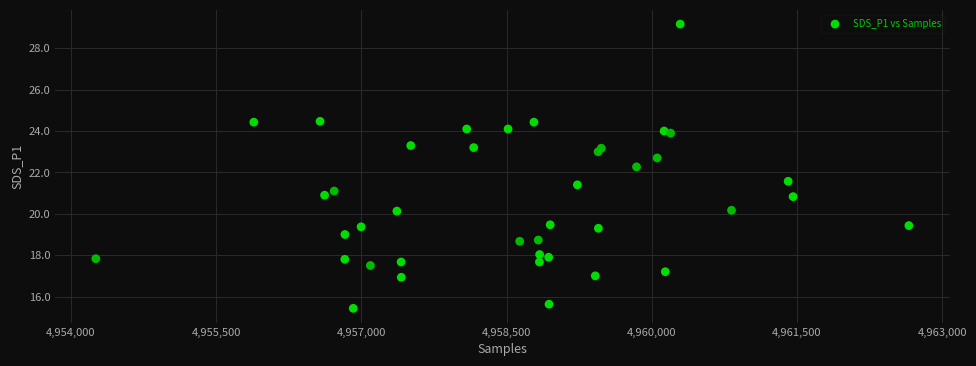

What Y value in the scatter plot is closest to 22?

22.3